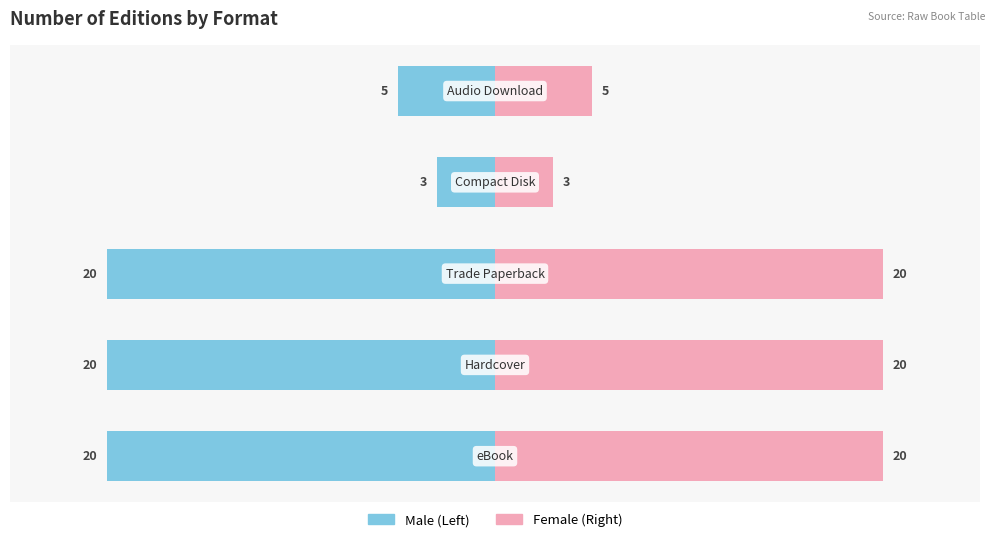

What is the difference between the highest and lowest values at 1?

40